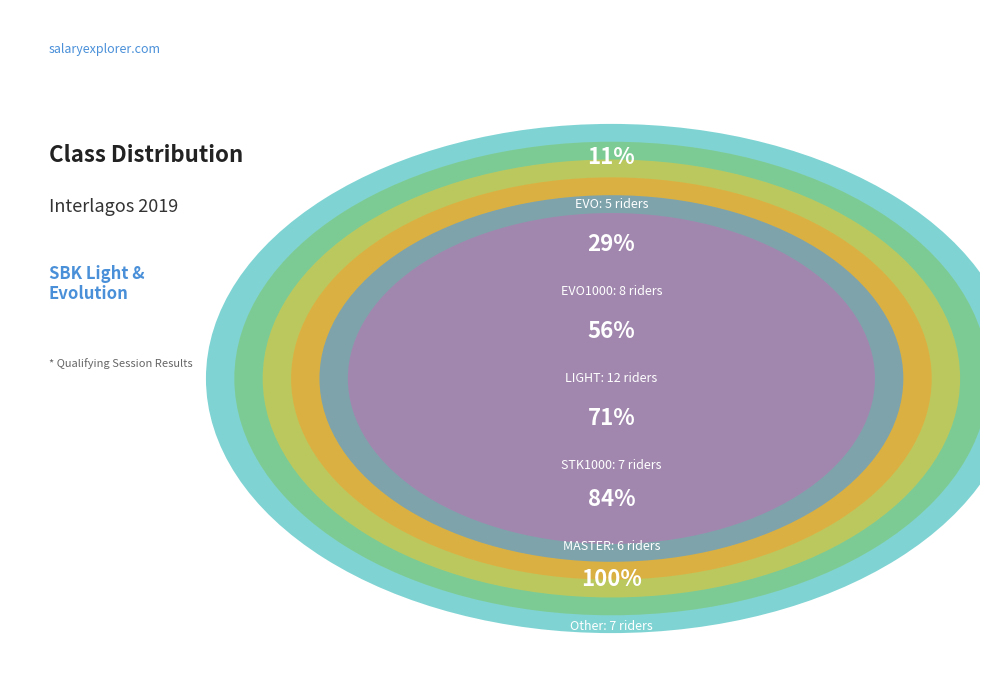

How many slices are in this pie chart?

6